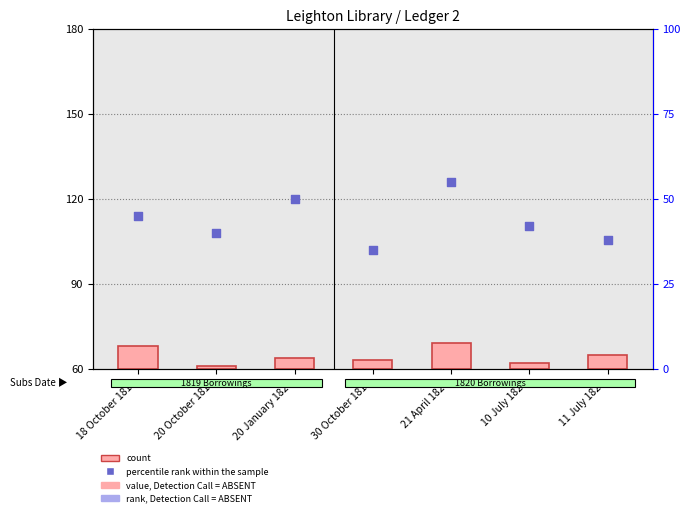

What is the total value across all series at 20 October 1819?

41